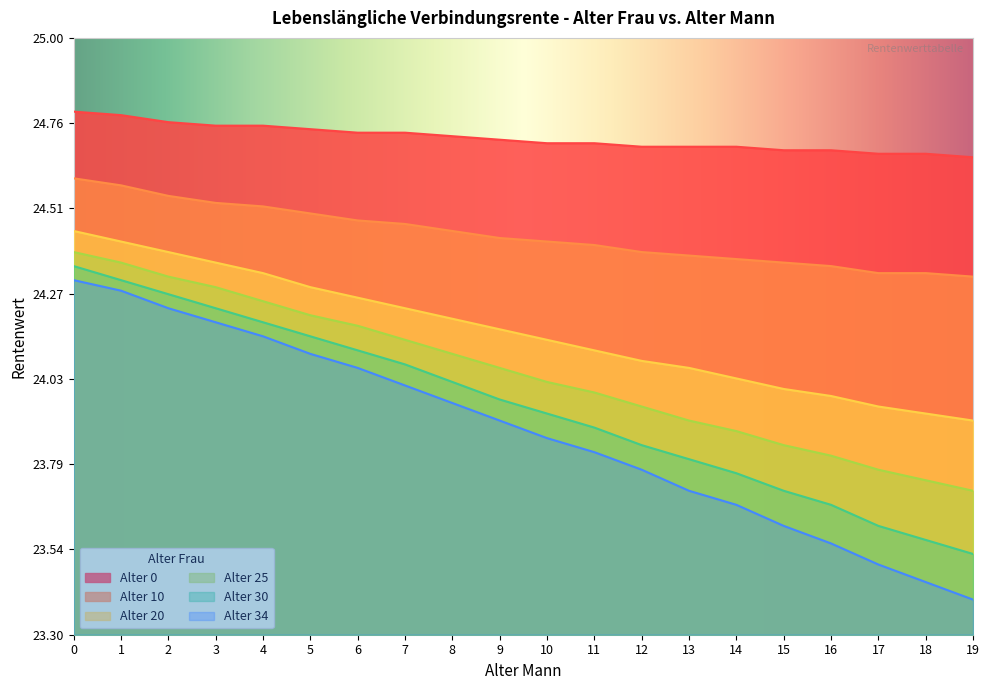

Where is Alter 25 nearest to the value 24?

11